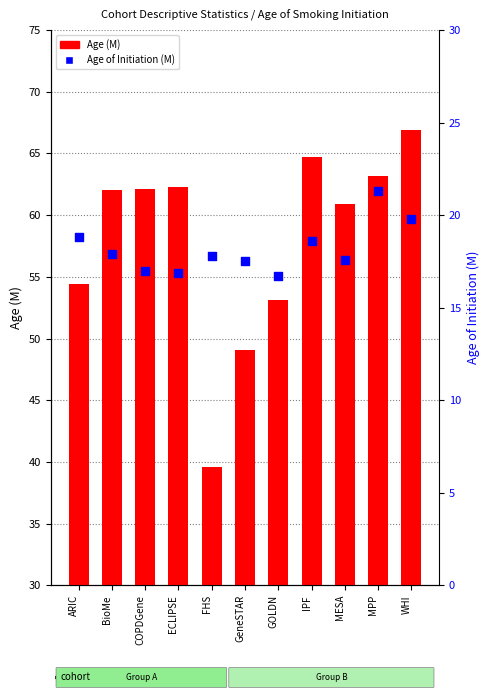

Which series has the widest spread of Y values?

Age (M)